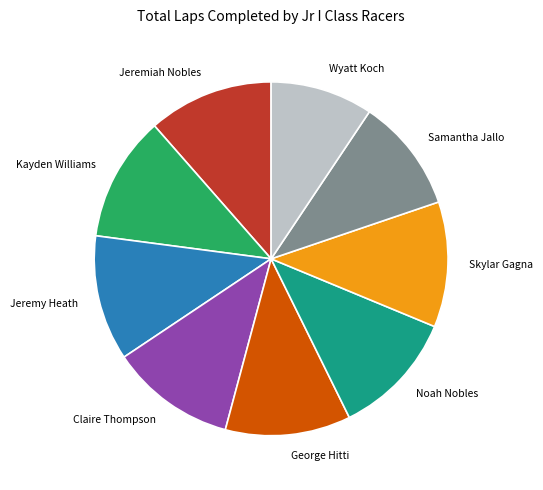

Is Wyatt Koch the majority of the pie?

No